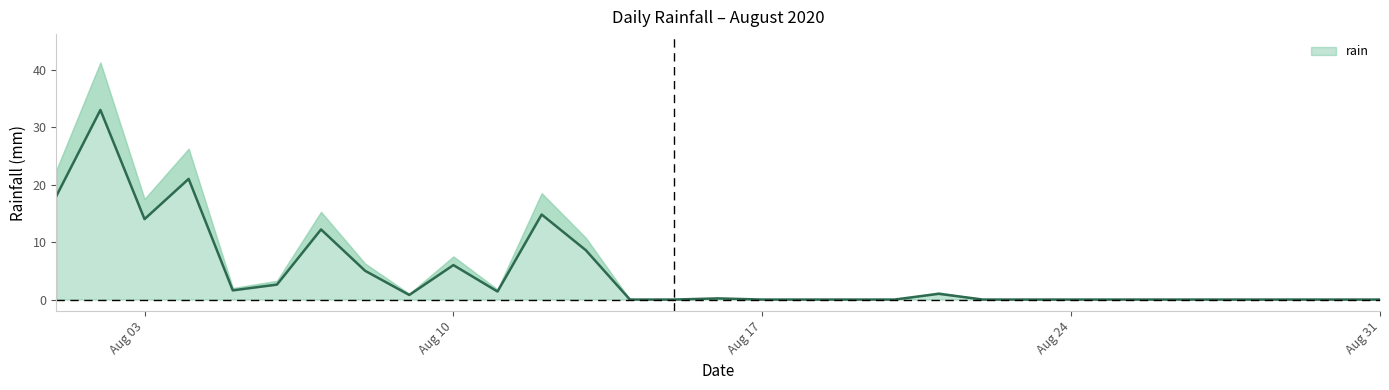

List the labels in order of value, smallest first.

2020-08-14, 2020-08-15, 2020-08-17, 2020-08-18, 2020-08-19, 2020-08-20, 2020-08-22, 2020-08-23, 2020-08-24, 2020-08-25, 2020-08-26, 2020-08-27, 2020-08-28, 2020-08-29, 2020-08-30, 2020-08-31, 2020-08-16, 2020-08-09, 2020-08-21, 2020-08-11, 2020-08-05, 2020-08-06, 2020-08-08, 2020-08-10, 2020-08-13, 2020-08-07, 2020-08-03, 2020-08-12, 2020-08-01, 2020-08-04, 2020-08-02